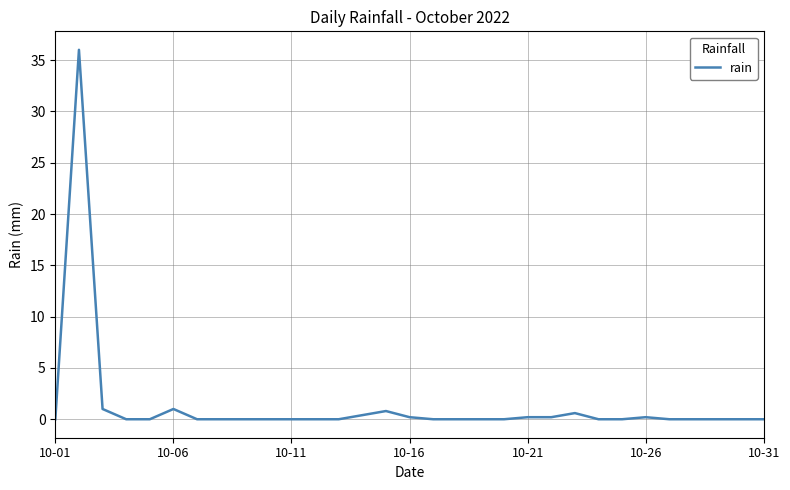

Does the chart display data point markers on the line(s)?

No